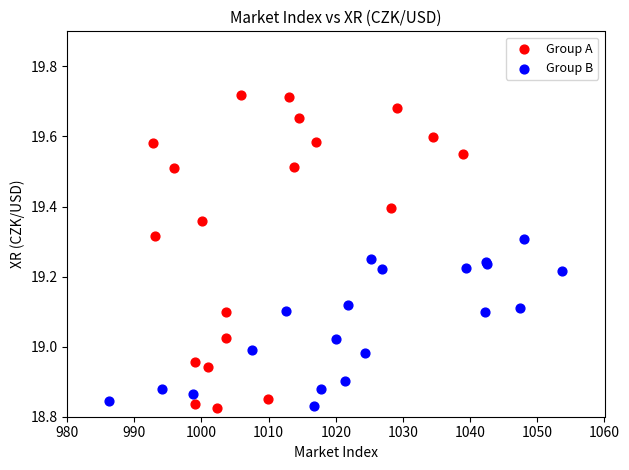

Which series reaches the maximum Y coordinate?

Group A